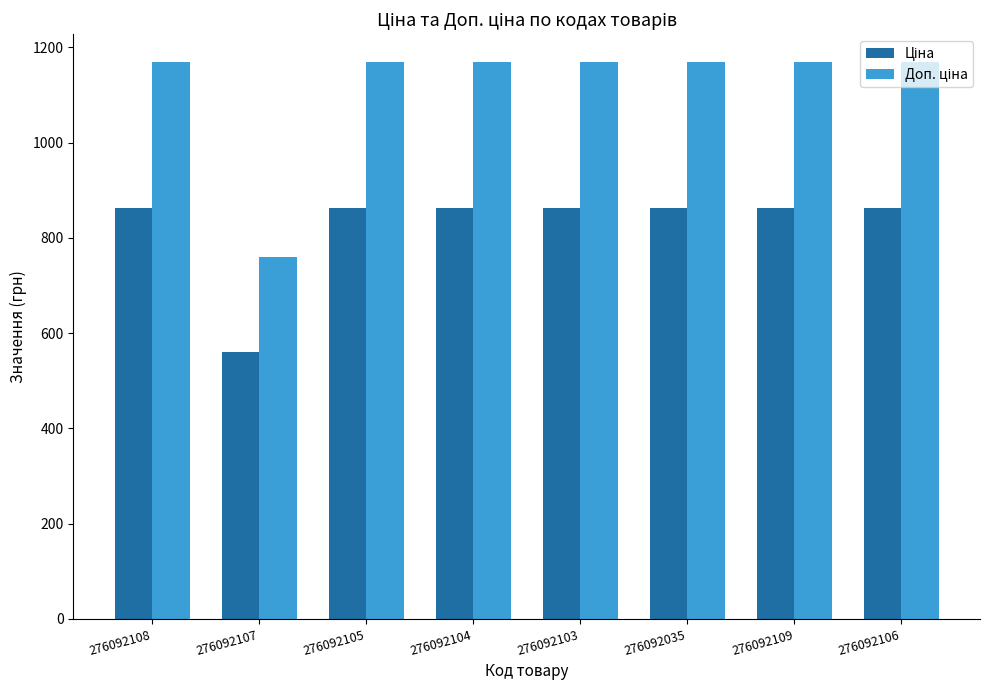

At which category does the chart reach its minimum across all series?

276092107